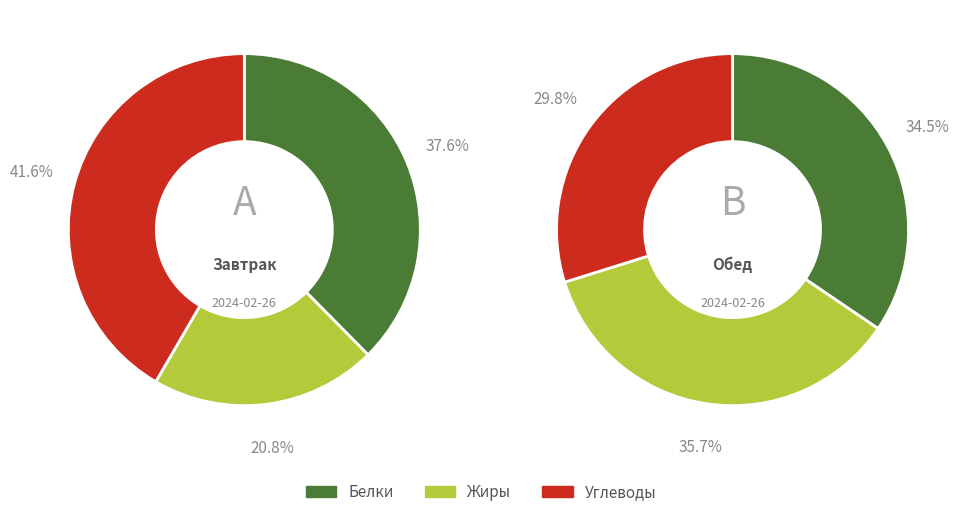

The хлеб чёрный slice represents 30% of the pie. True or false?

False